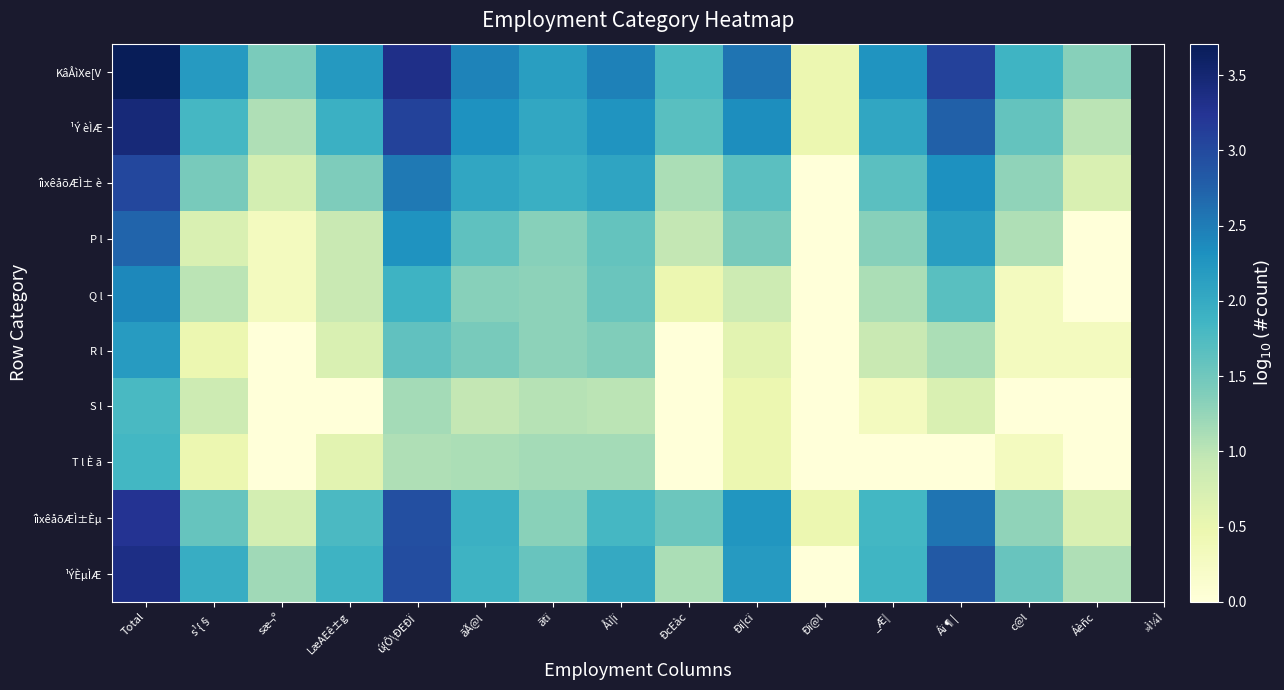

Between _Æ¦ and Åì¦ï, which is larger?

Åì¦ï